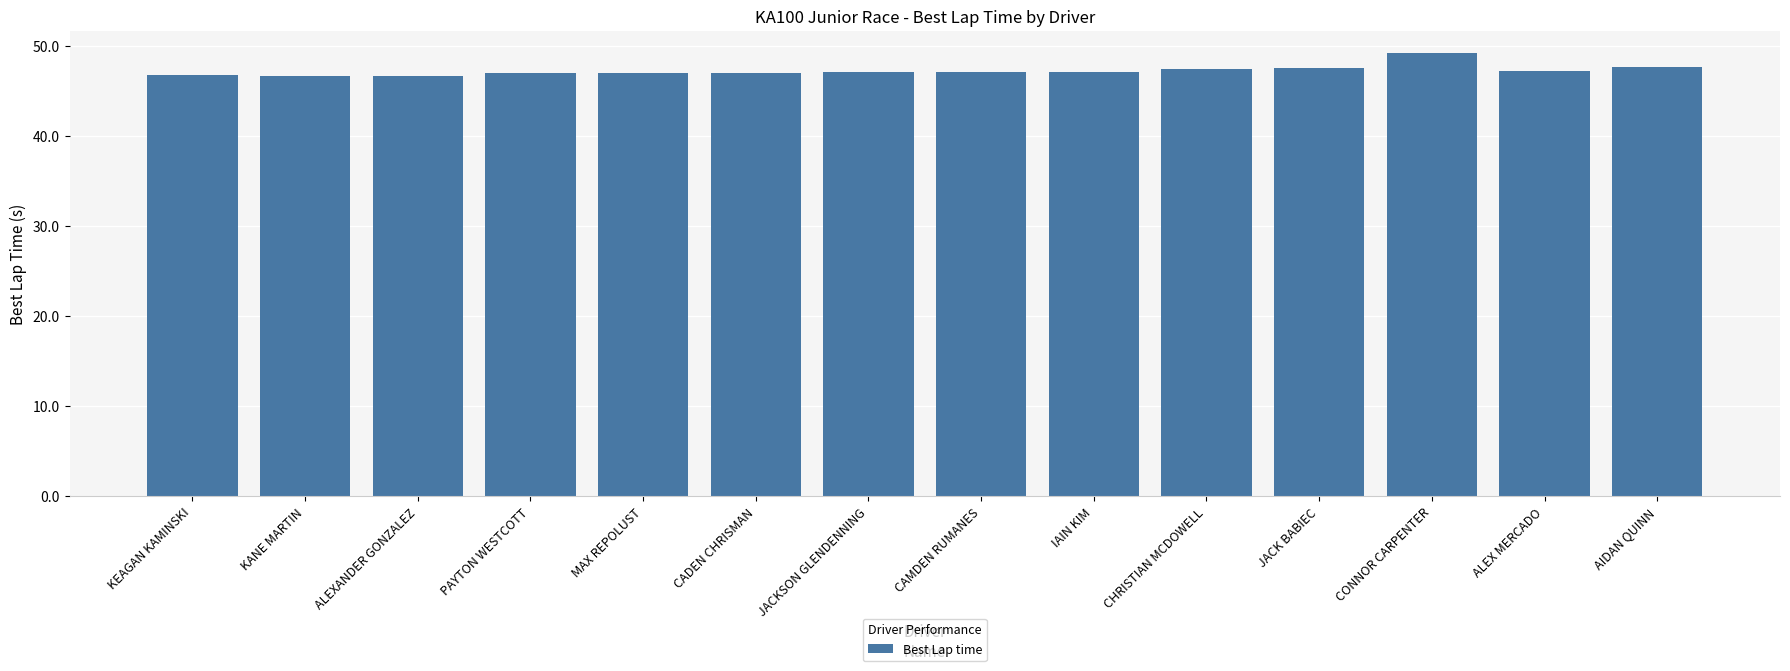

True or false: the data shows 47.0 at PAYTON WESTCOTT.

True